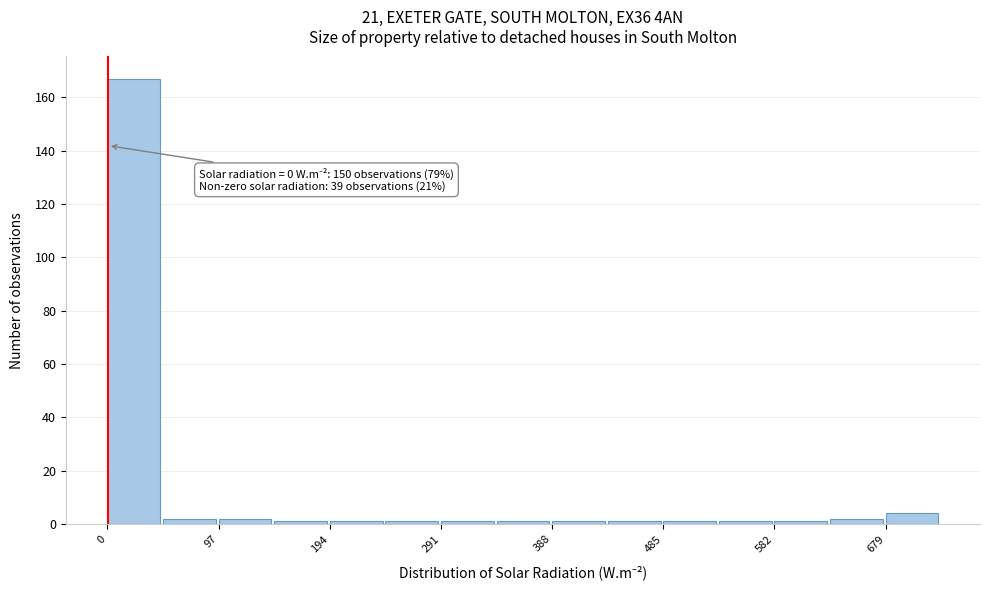

Over which range of the x-axis is the bar tallest?

0 to 50